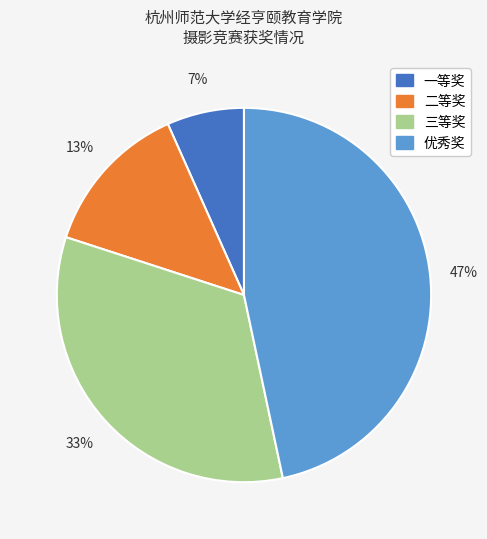

How many segments does this pie chart have?

4